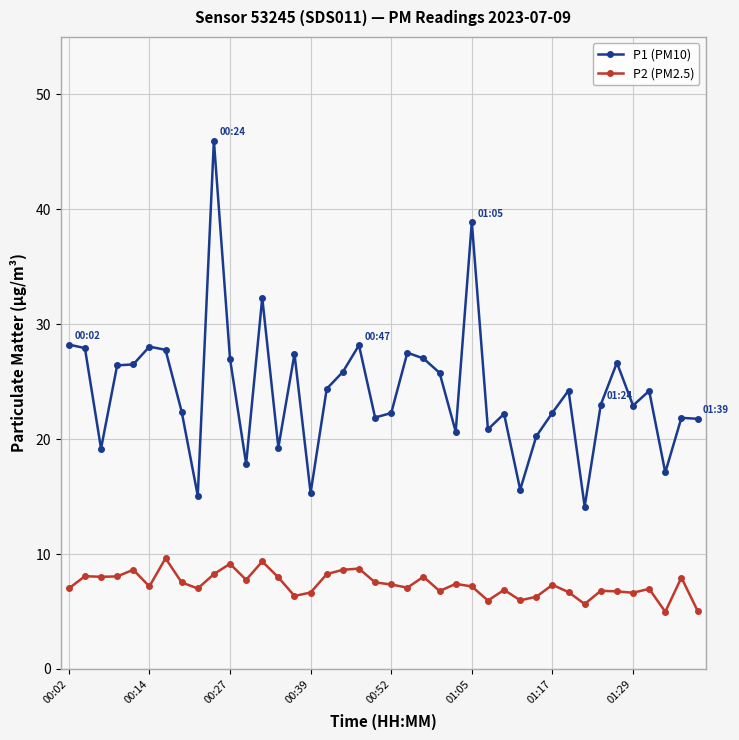

True or false: P2 (PM2.5) and P1 (PM10) intersect in this chart.

False